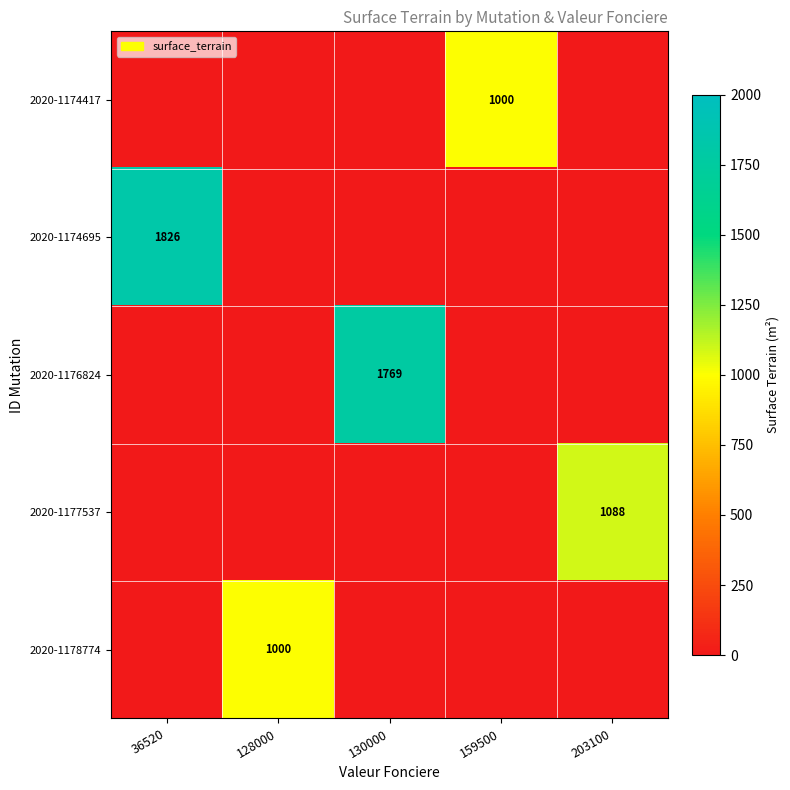

Is it true that 2020-1176824 equals 1769 at 130000?

True